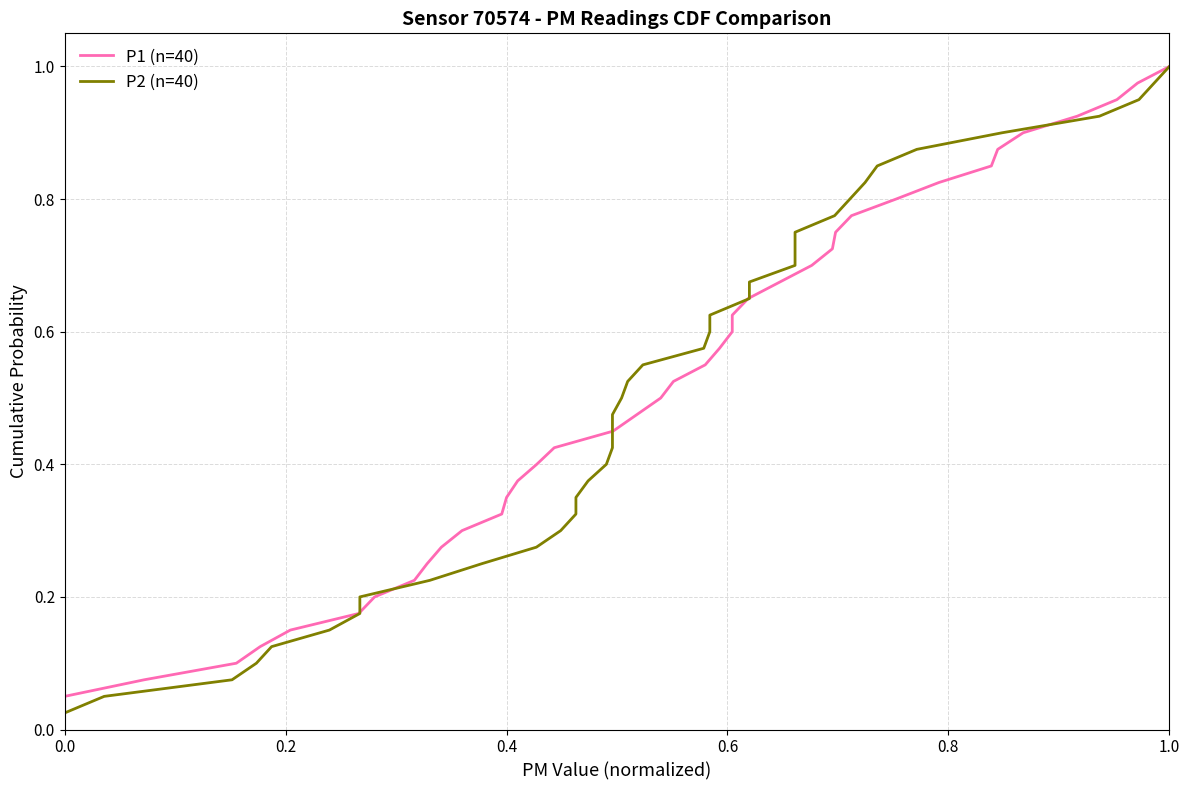

Is it true that P1 (n=40) equals 0.3 at 7?

False